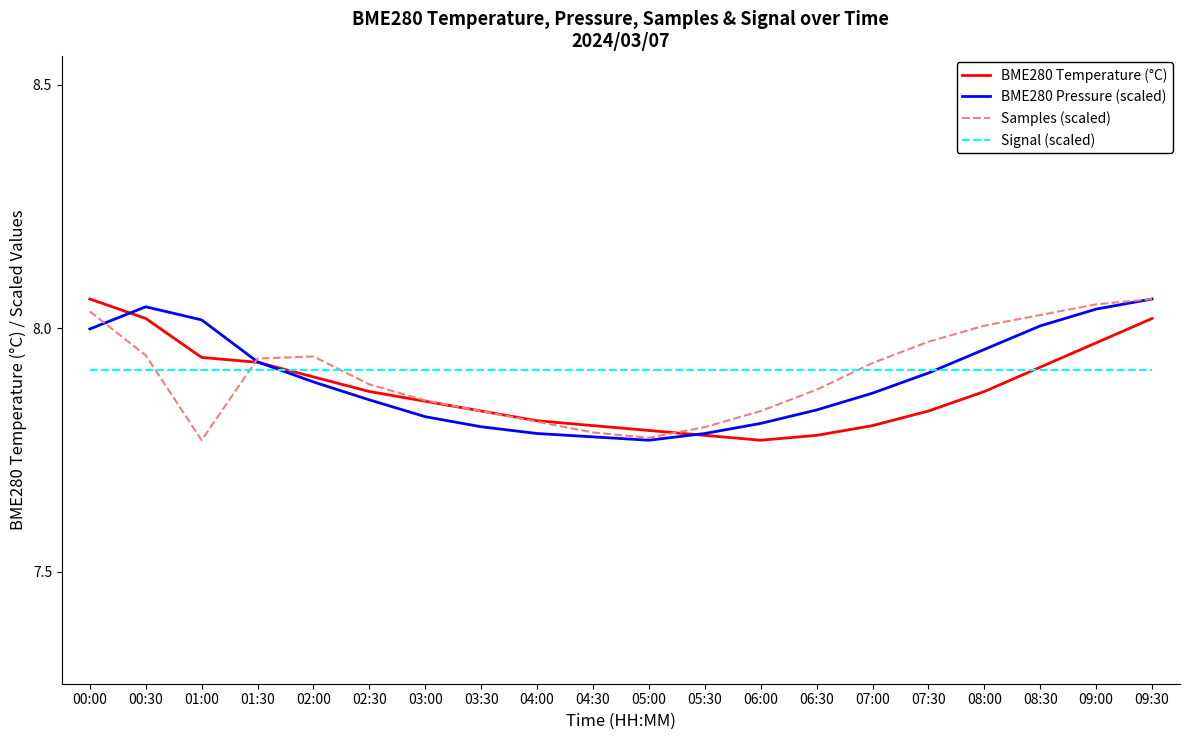

At which label does BME280 Temperature (°C) reach its peak?

00:00